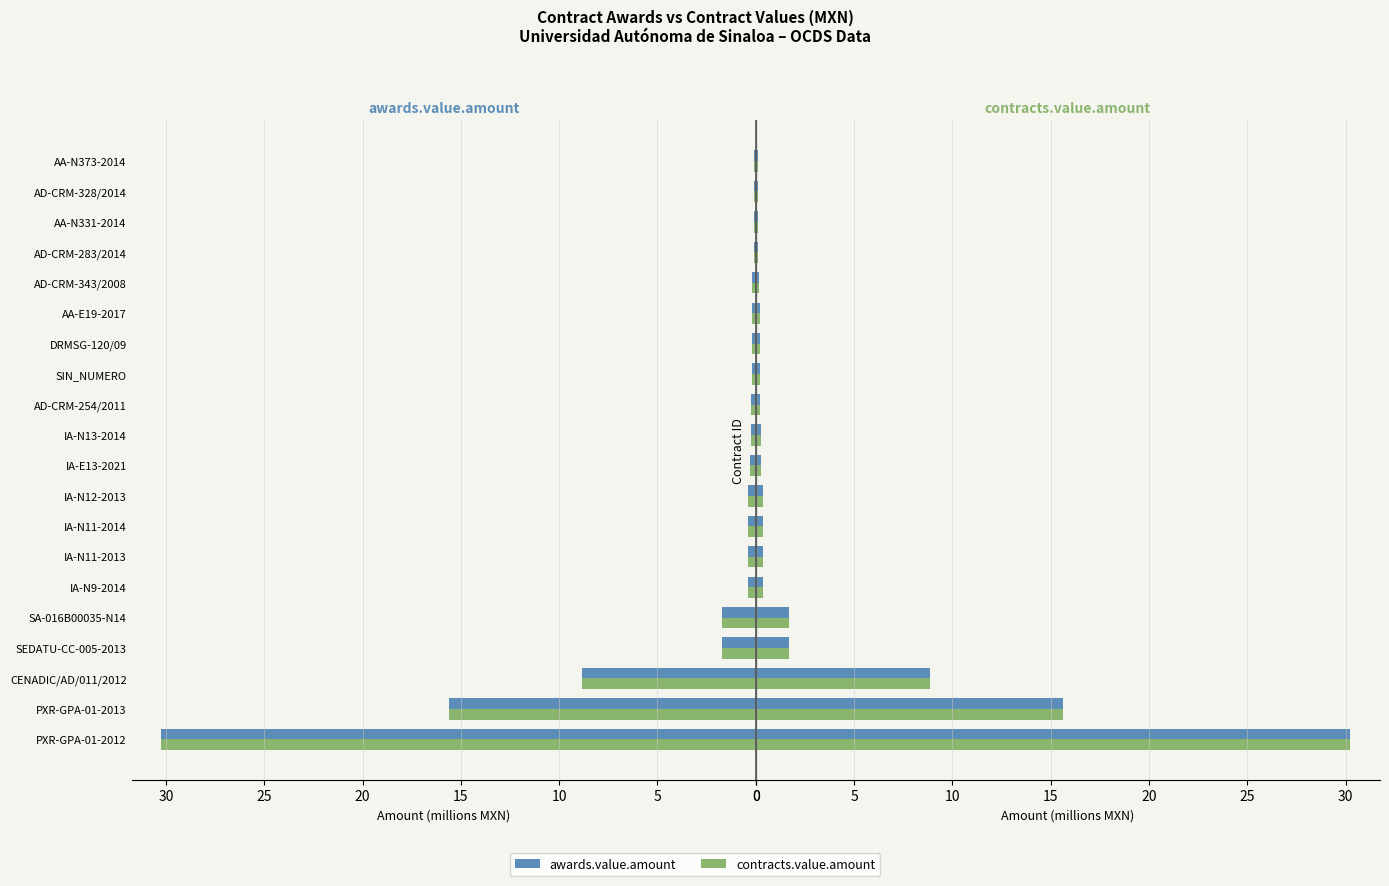

Which series has the largest total across all categories?

awards.value.amount